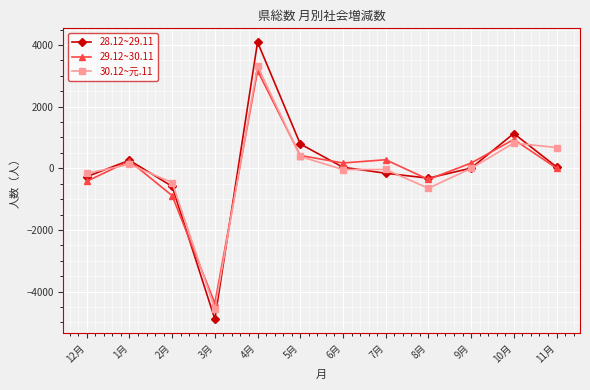

At which category does the chart reach its peak across all series?

4月